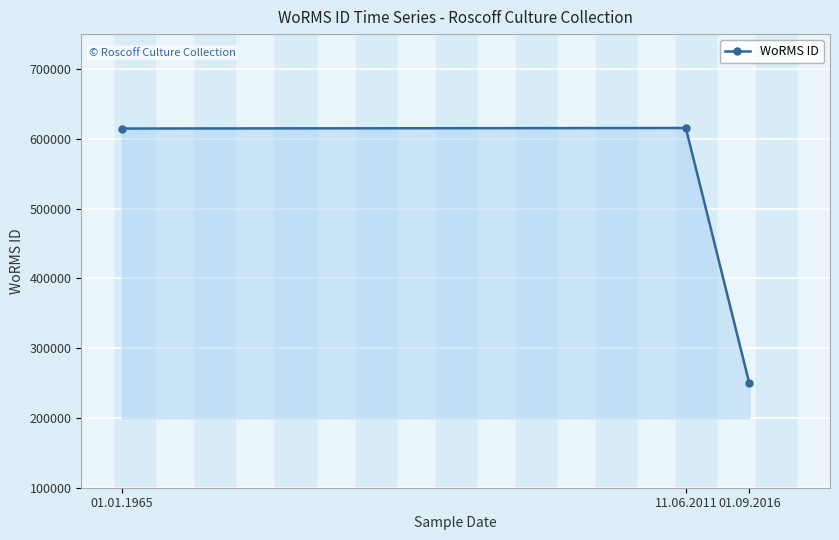

What is the label of the 1st point from the right?

01.09.2016